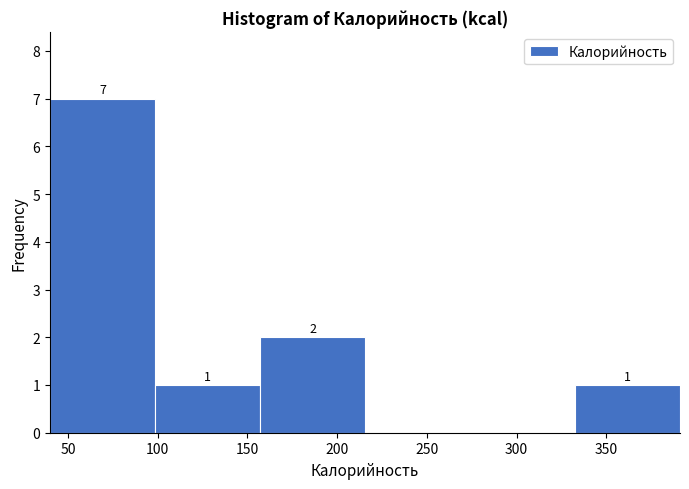

Which range on the x-axis has the tallest bar?

40.0 to 98.5